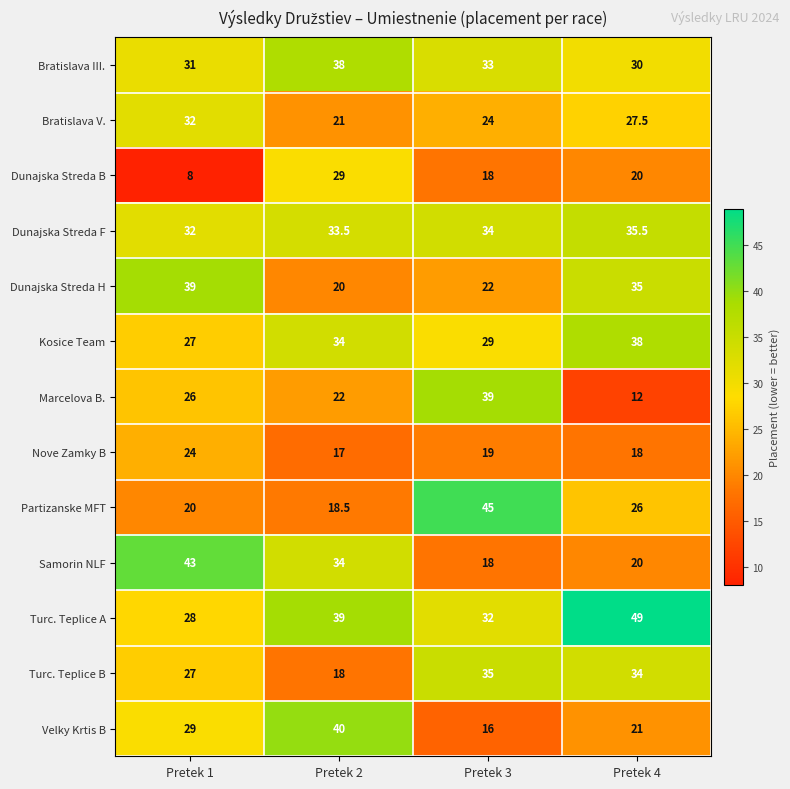

Which series has the largest total across all categories?

Turc. Teplice A